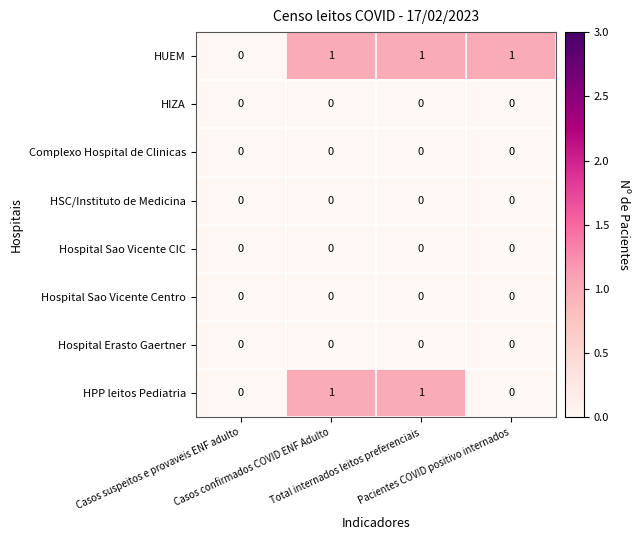

Which series has the largest total across all categories?

HUEM